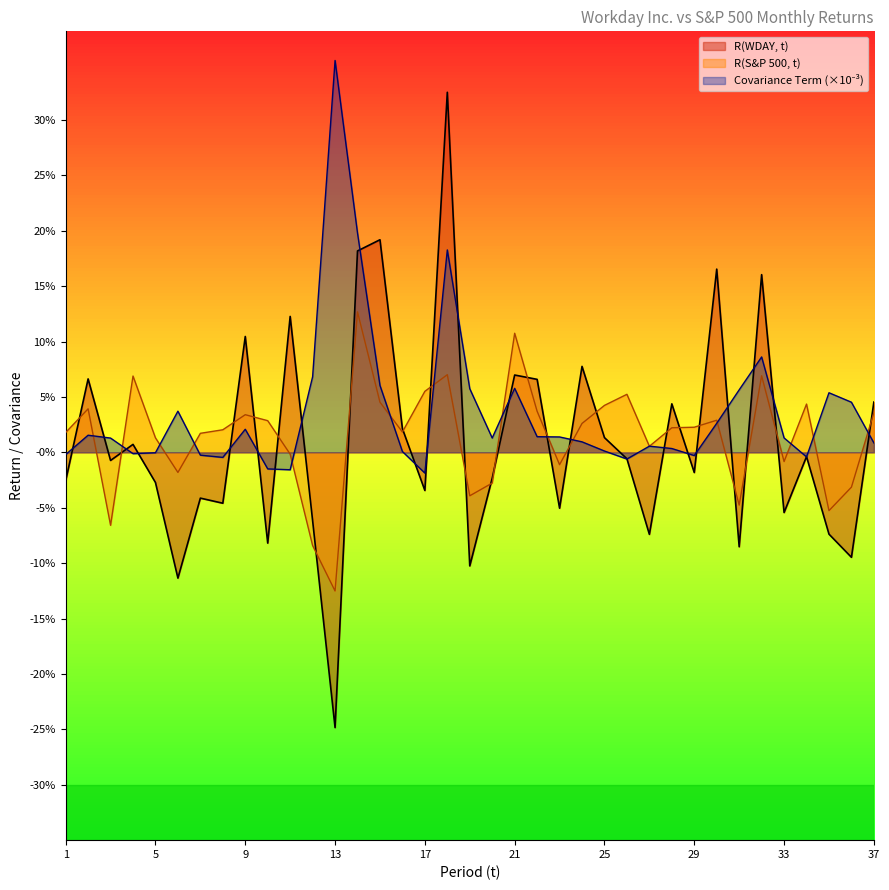

What is the value of the R(WDAY, t) point at the 18th from the left?

0.3